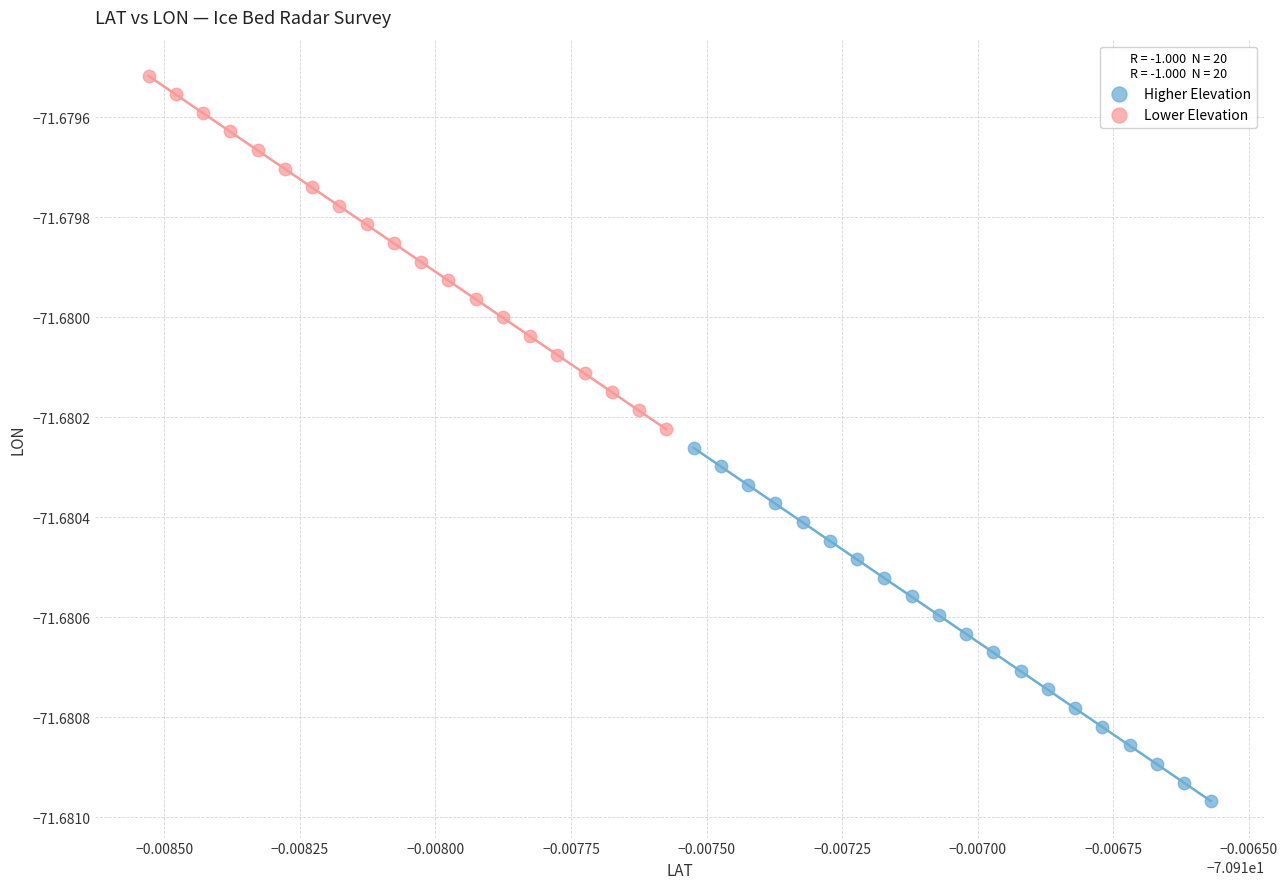

What are all the series names shown in the legend?

Higher Elevation, Lower Elevation